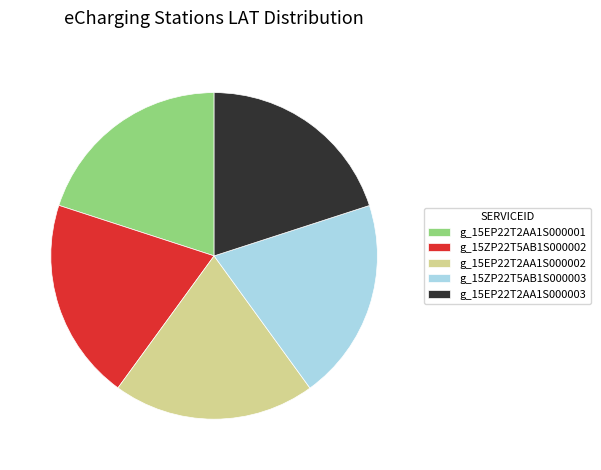

Does any single category account for the majority?

No